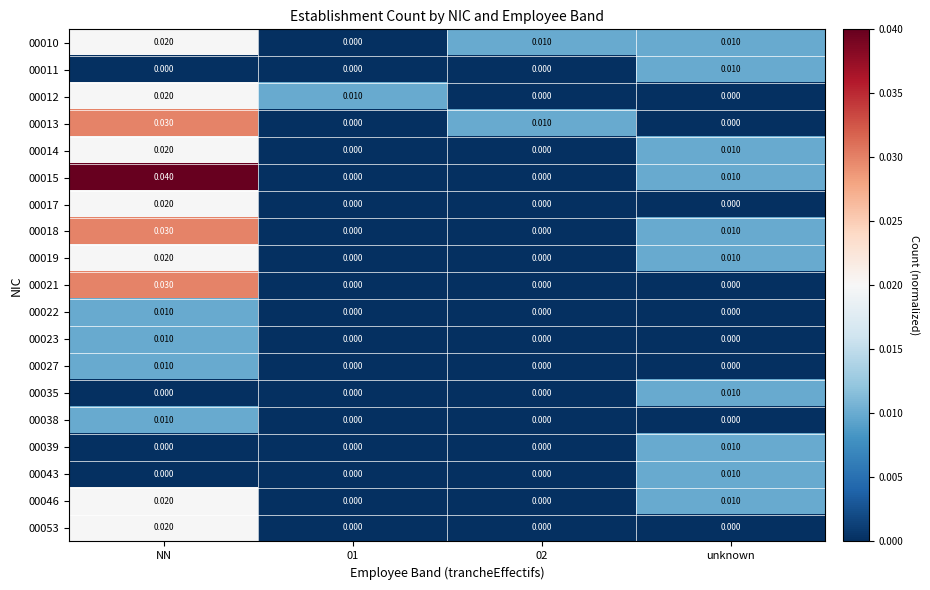

Is the value of 00018 at NN greater than the value of 00012 at unknown?

Yes